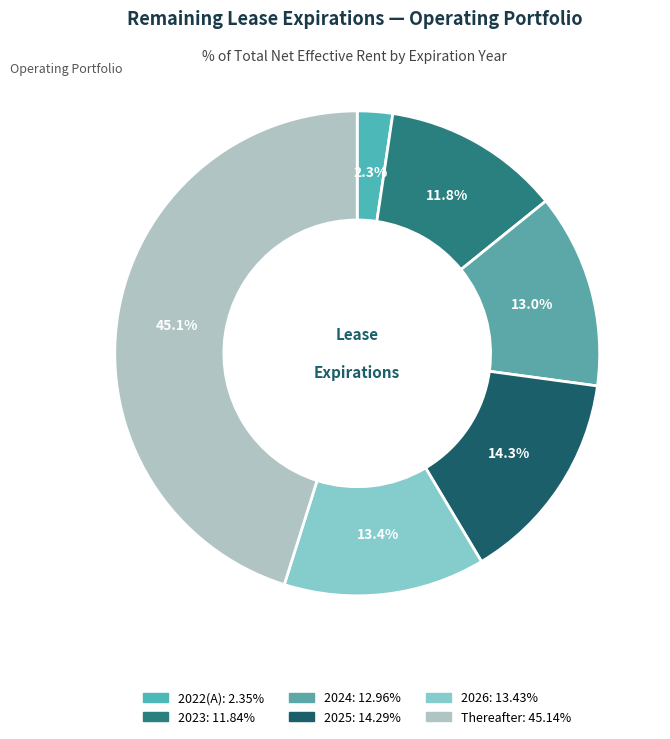

Which category has the biggest portion of the pie?

Thereafter